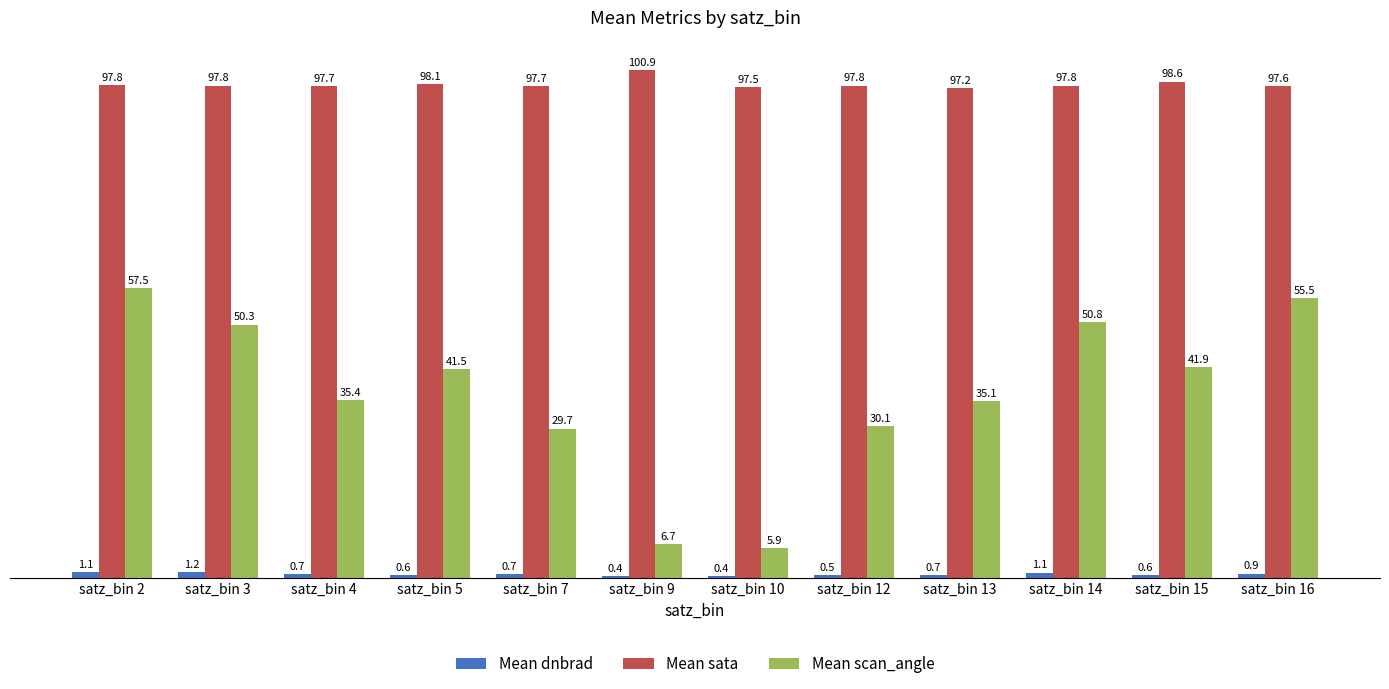

At which label is Mean sata closest to 99?

satz_bin 15